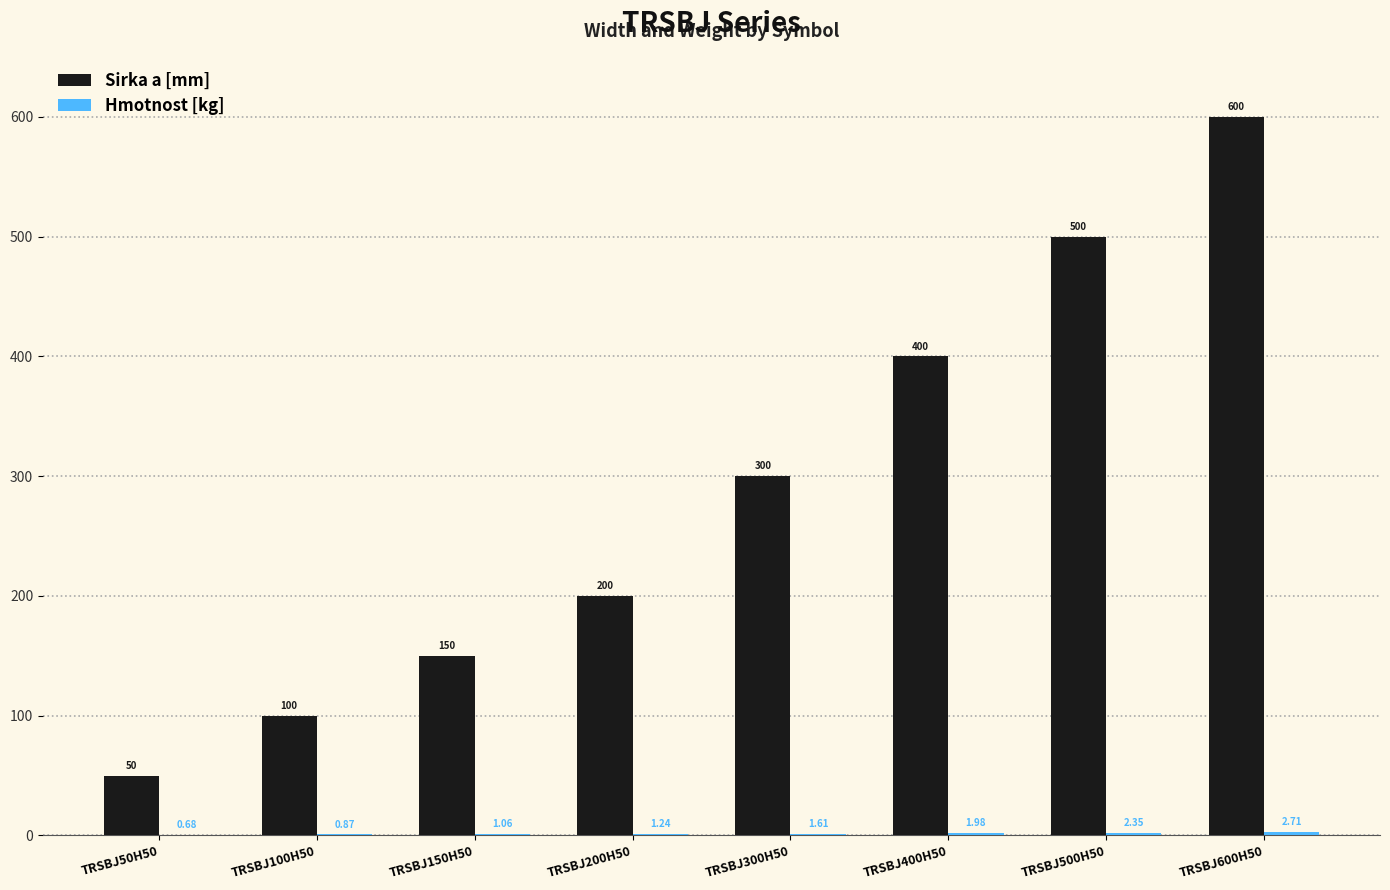

Which series has the largest total across all categories?

Sirka a [mm]